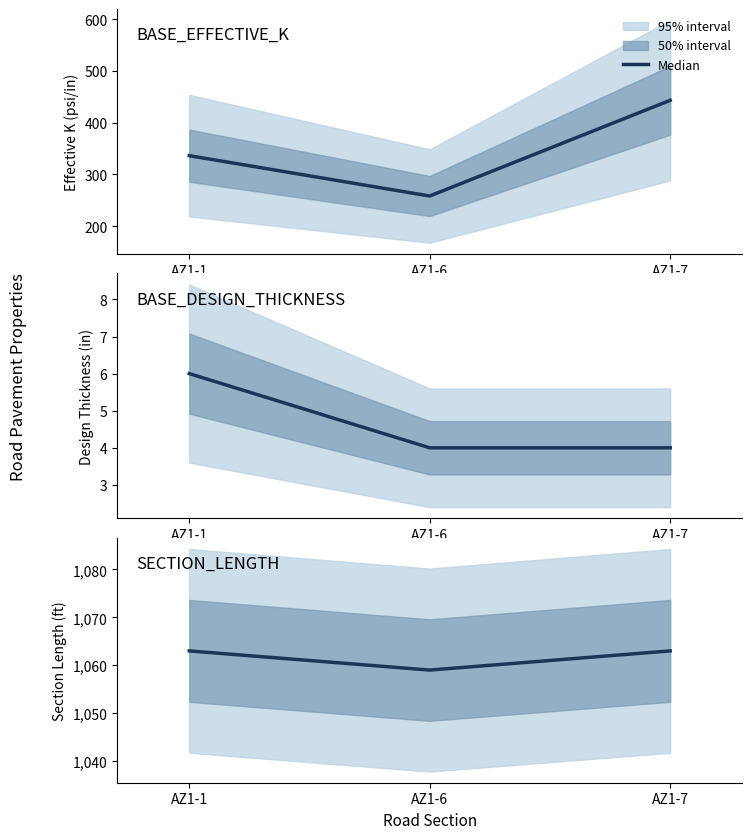

Is it true that the value at AZ1-1 is 1566?

False